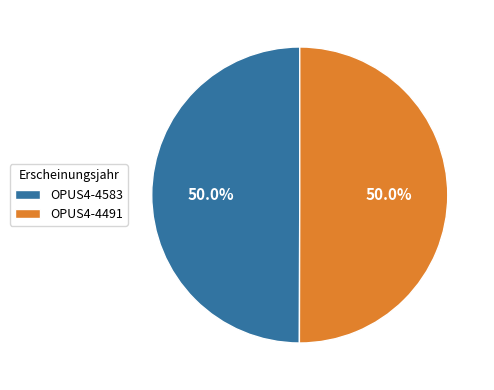

What portion of the pie excludes OPUS4-4491?

50.0%